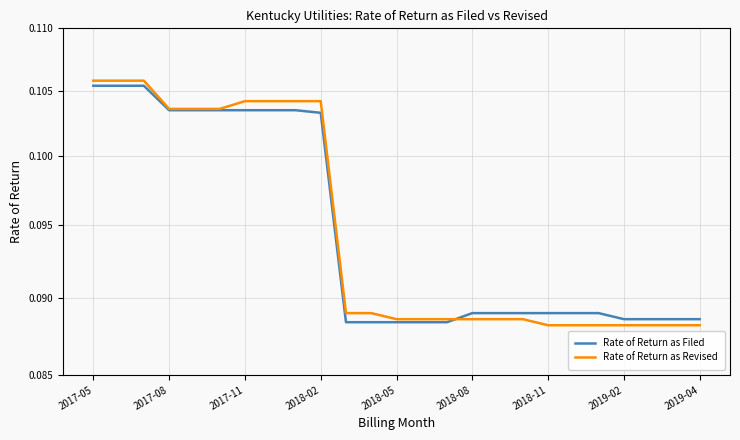

Does the chart have visible grid lines?

Yes